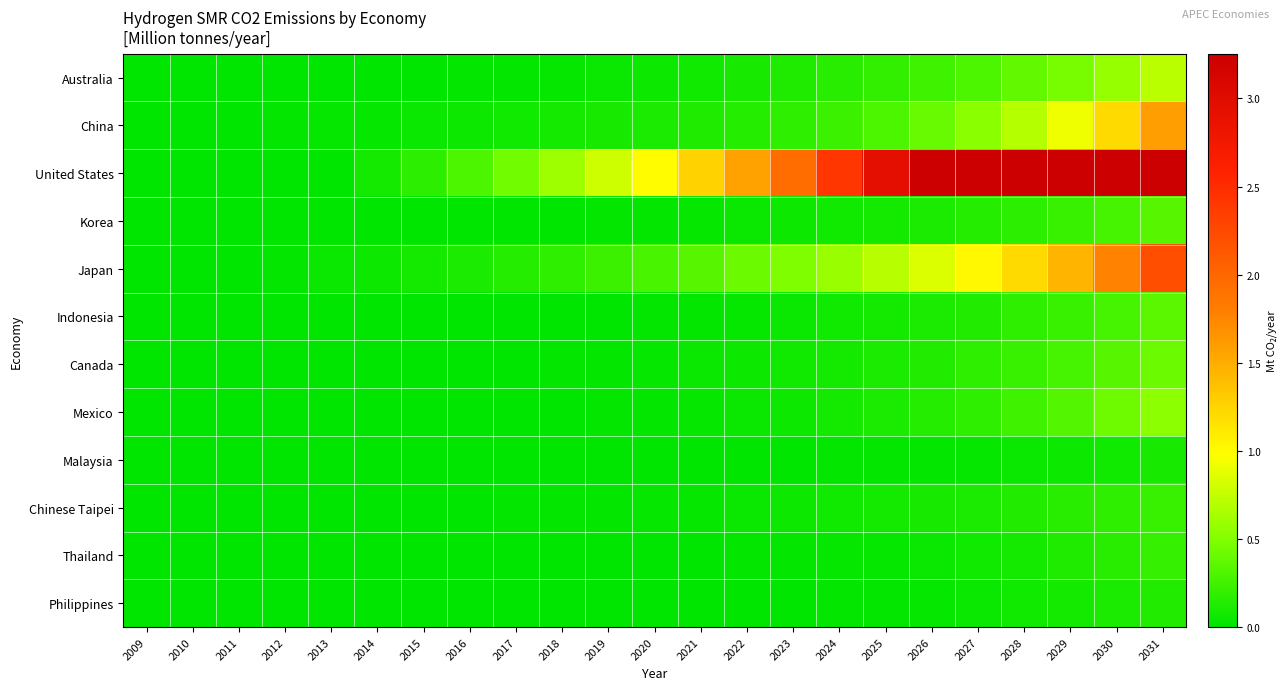

Rank the series at 2014 from lowest to highest value.

Indonesia, Philippines, Malaysia, Thailand, Korea, Mexico, Canada, Chinese Taipei, Australia, China, Japan, United States